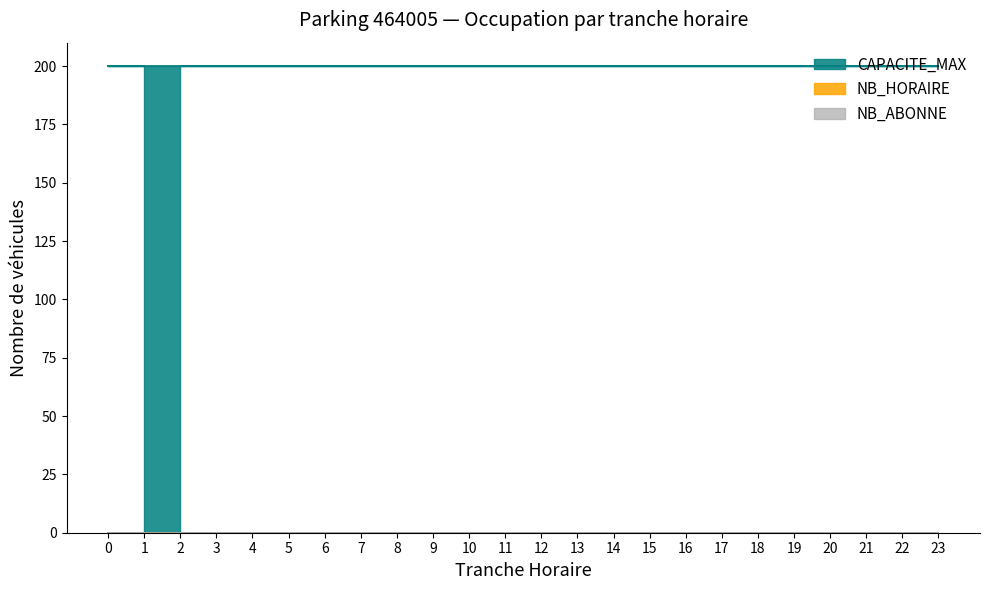

Count the number of data series in this chart.

3